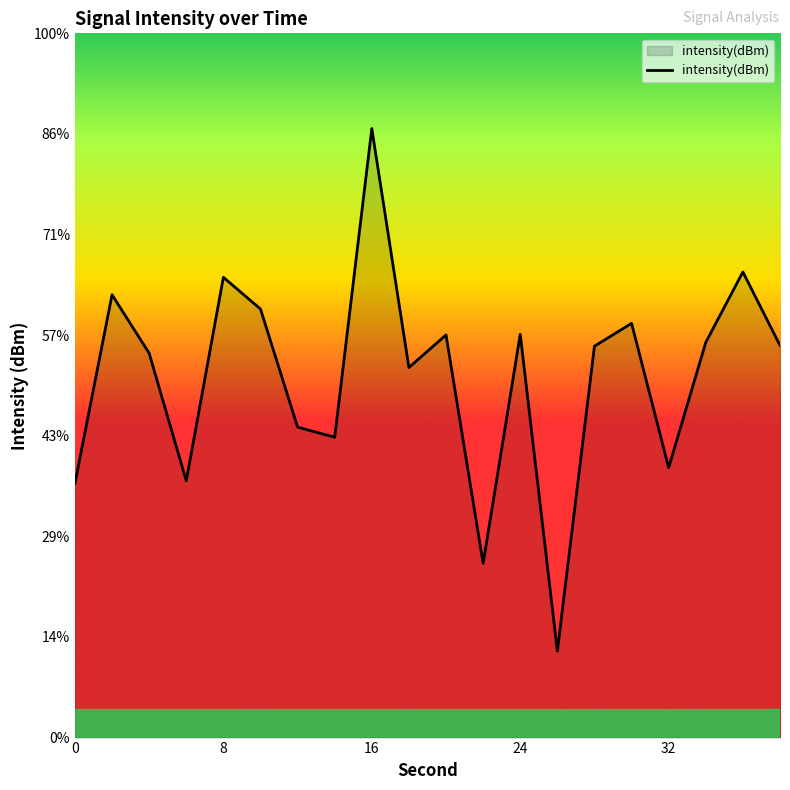

Does the chart display data point markers on the line(s)?

No